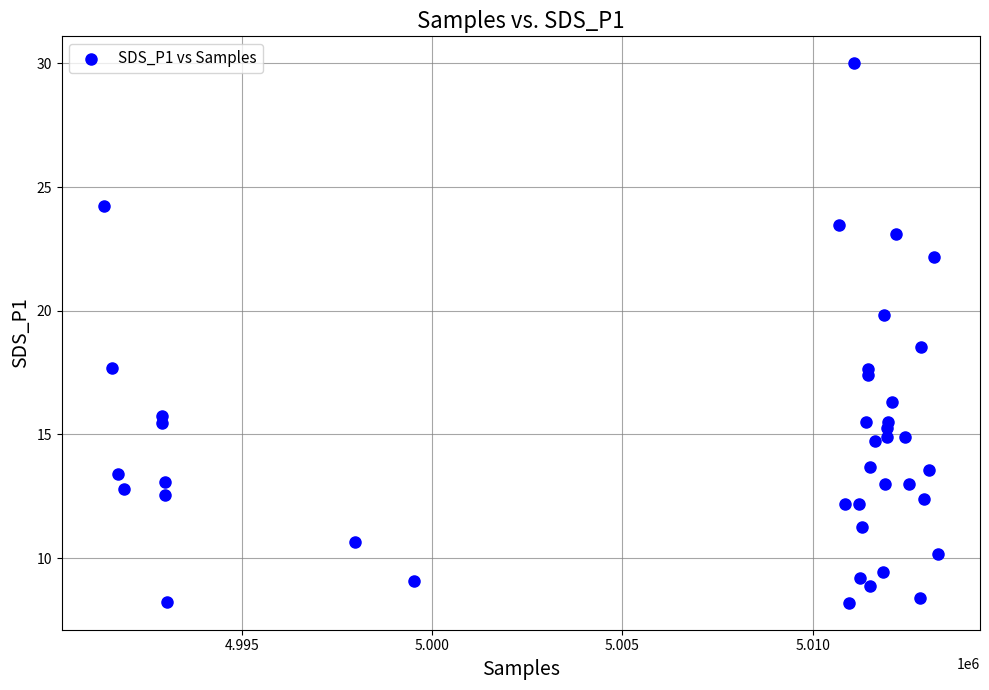

What Y value in the scatter plot is closest to 19?

18.6